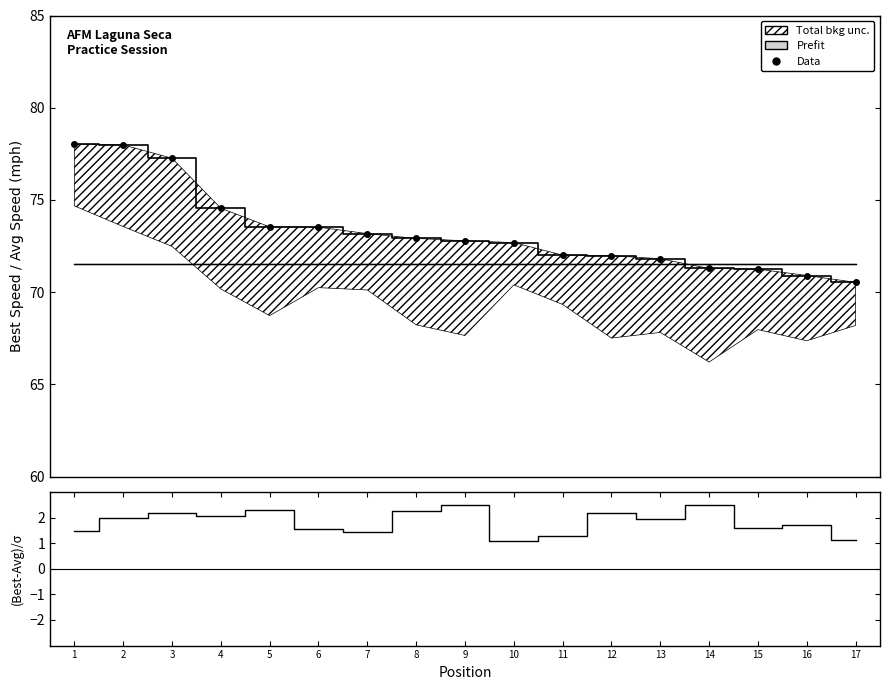

Where is the data nearest to the value 74?

5